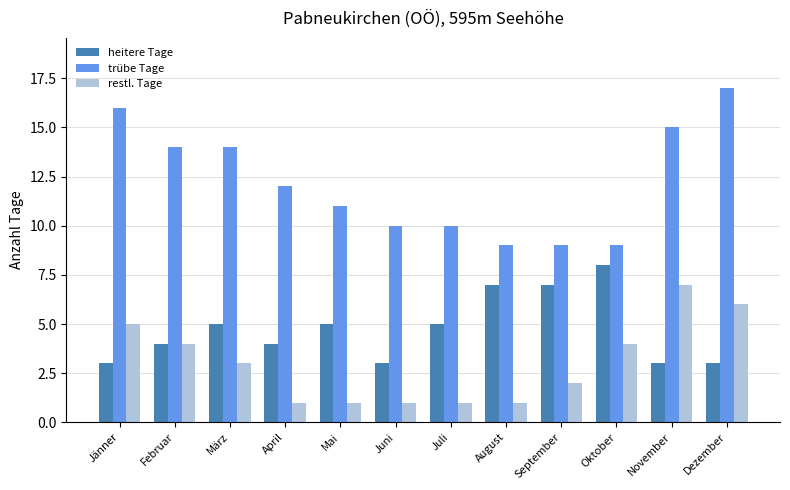

What are all the series names shown in the legend?

heitere Tage, trübe Tage, restl. Tage